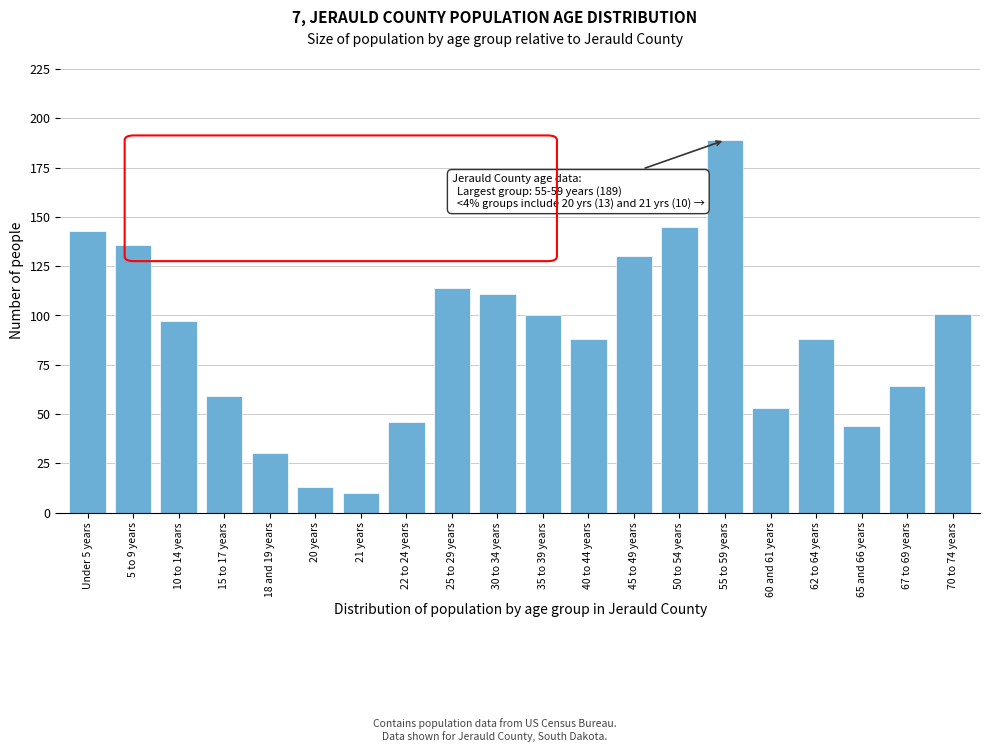

Reading right to left, transcribe all the data shown in this chart.

70 to 74 years=101	67 to 69 years=64	65 and 66 years=44	62 to 64 years=88	60 and 61 years=53	55 to 59 years=189	50 to 54 years=145	45 to 49 years=130	40 to 44 years=88	35 to 39 years=100	30 to 34 years=111	25 to 29 years=114	22 to 24 years=46	21 years=10	20 years=13	18 and 19 years=30	15 to 17 years=59	10 to 14 years=97	5 to 9 years=136	Under 5 years=143